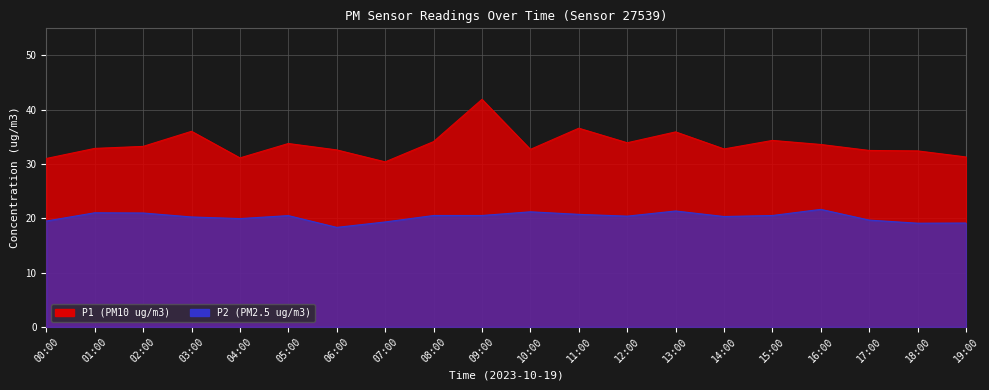

At how many categories does at least one series exceed 30?

20